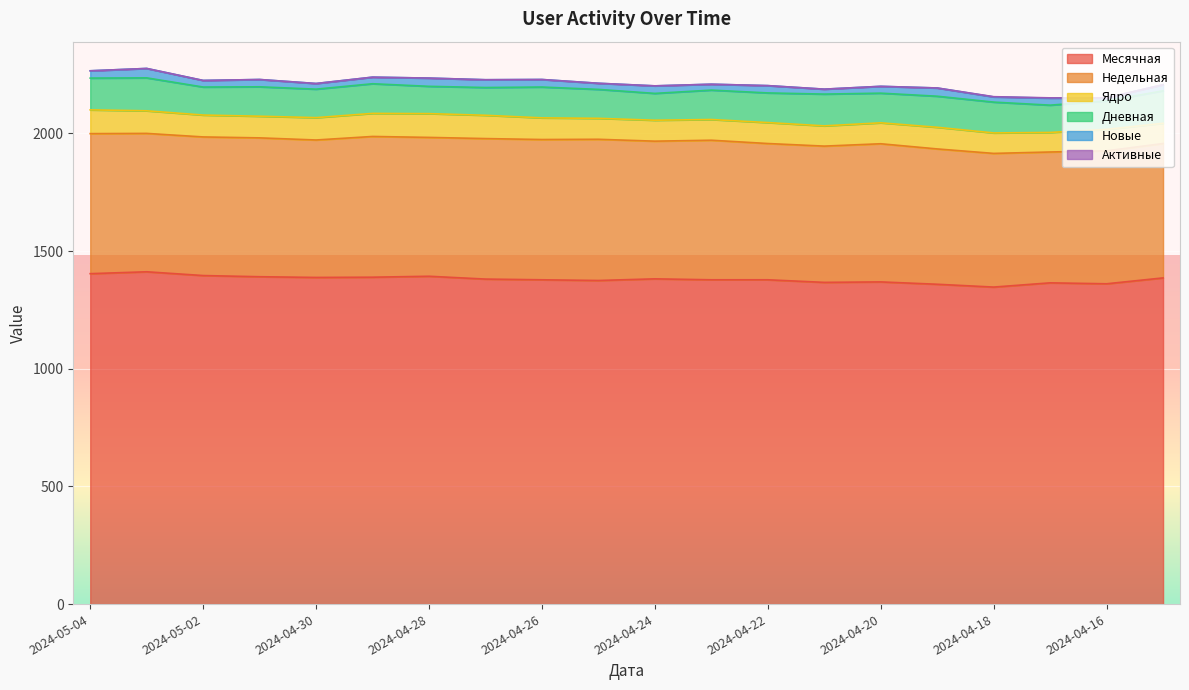

True or false: Активные has a value of 0 at 2024-05-03.

False